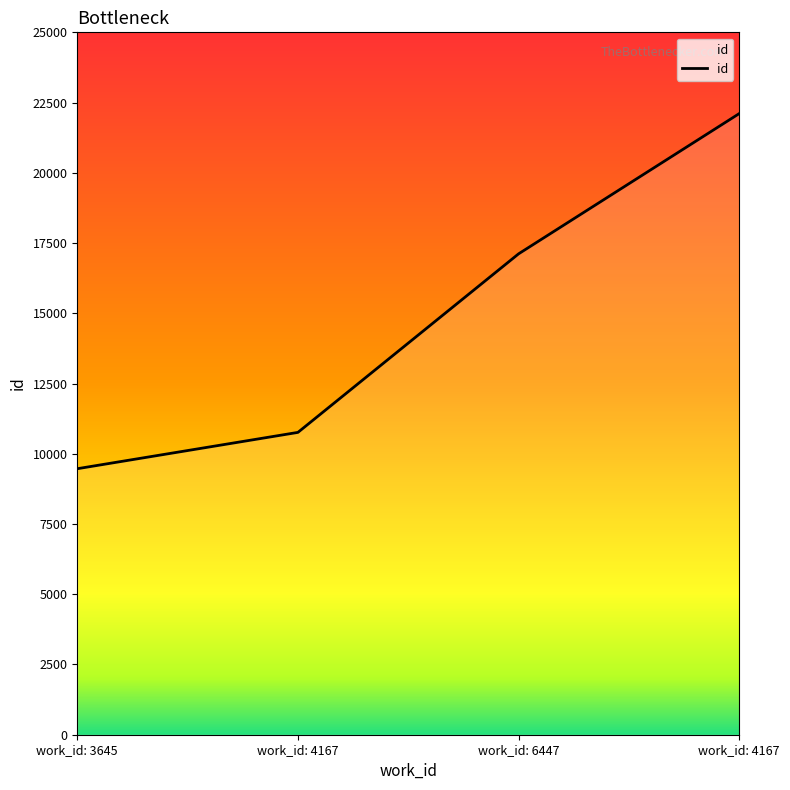

Count the number of data series in this chart.

1